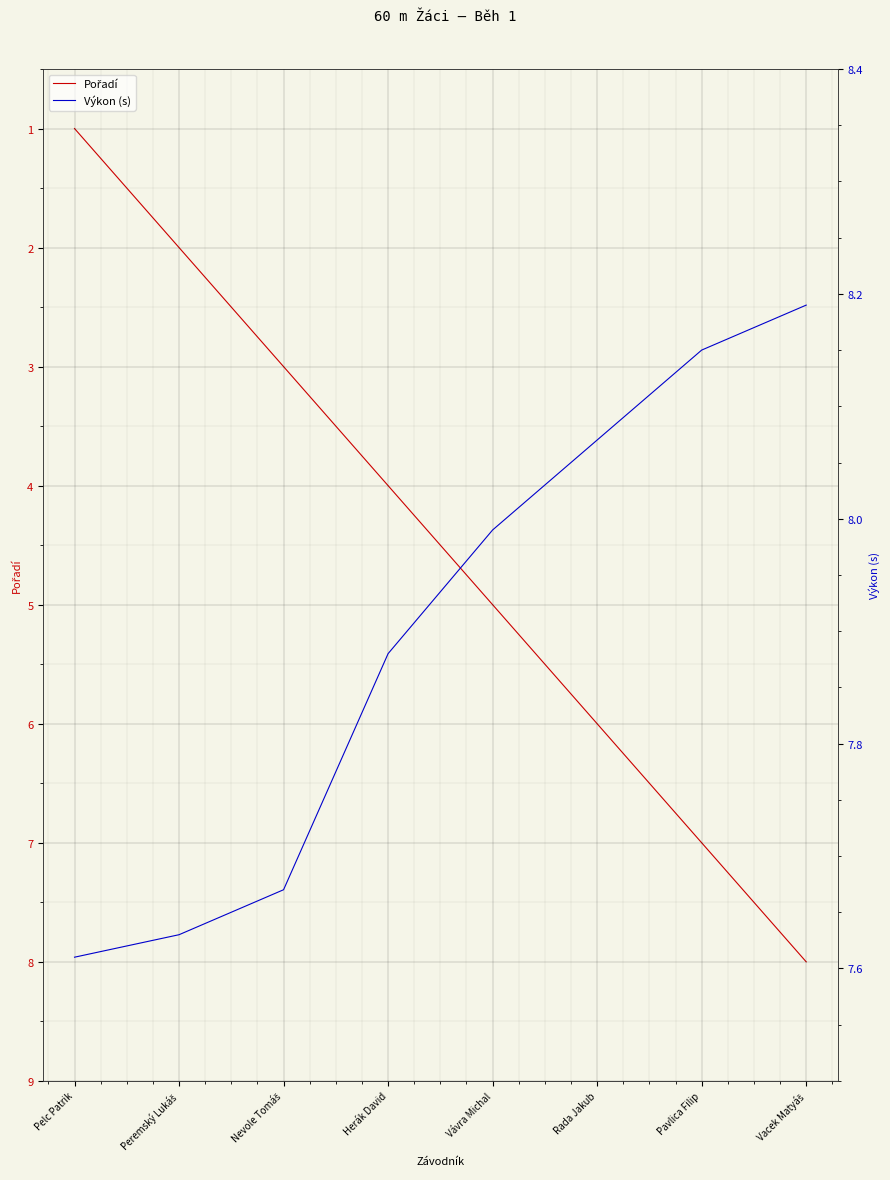

What is the average value of the Výkon (s) series?

7.9